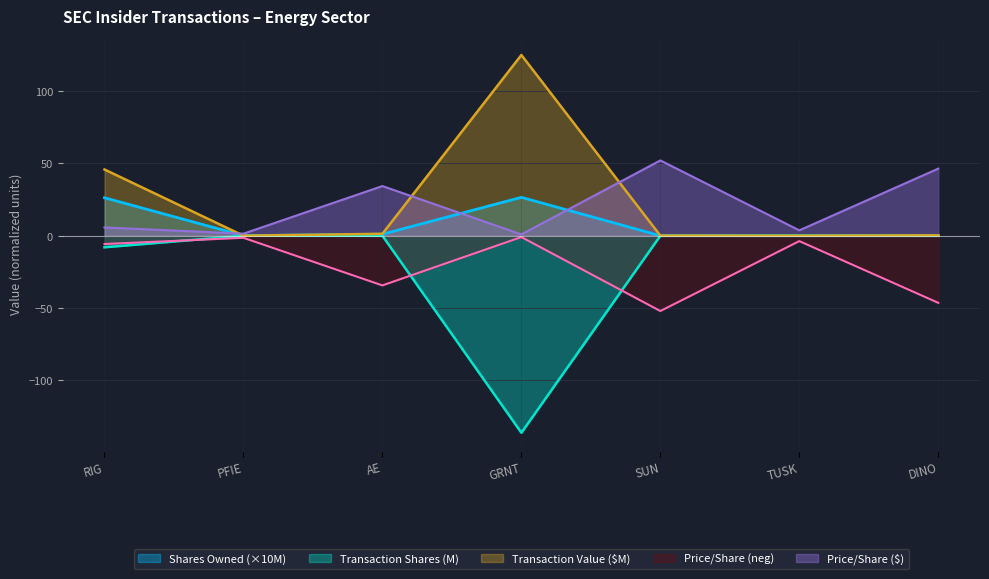

What is the smallest value displayed?

-136.3